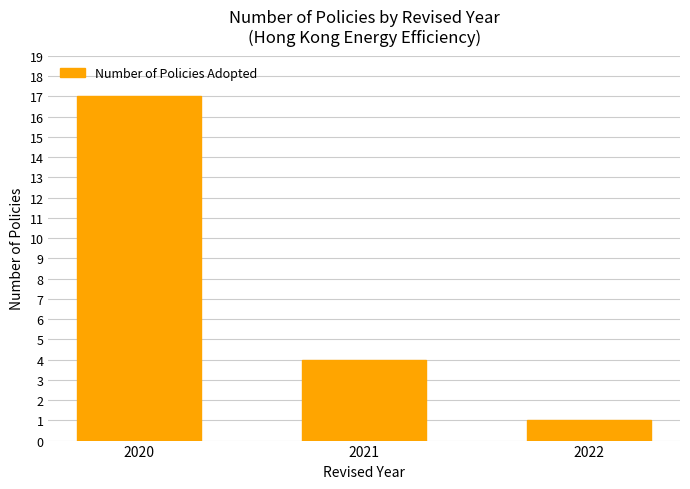

What is the sum of all values?

22